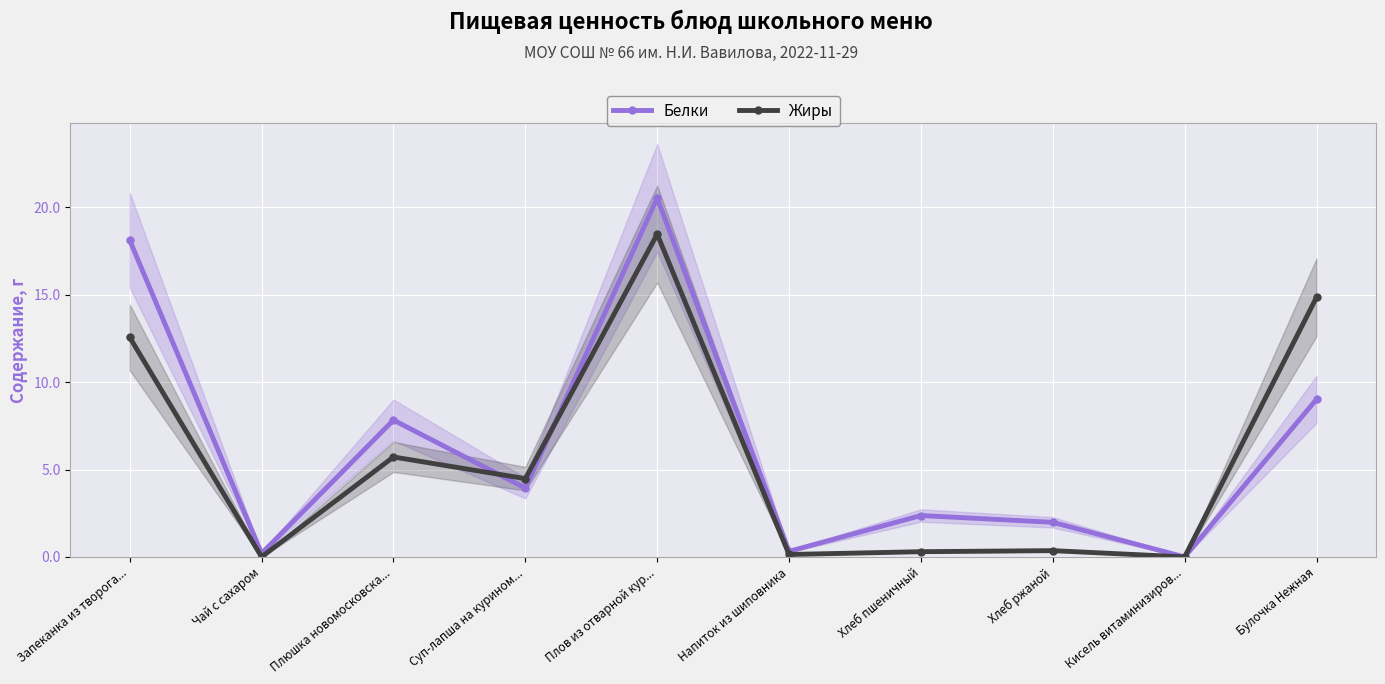

List the labels in order of Жиры value, largest first.

Плов из отварной кур..., Булочка Нежная, Запеканка из творога..., Плюшка новомосковска..., Суп-лапша на курином..., Хлеб ржаной, Хлеб пшеничный, Напиток из шиповника, Чай с сахаром, Кисель витаминизиров...